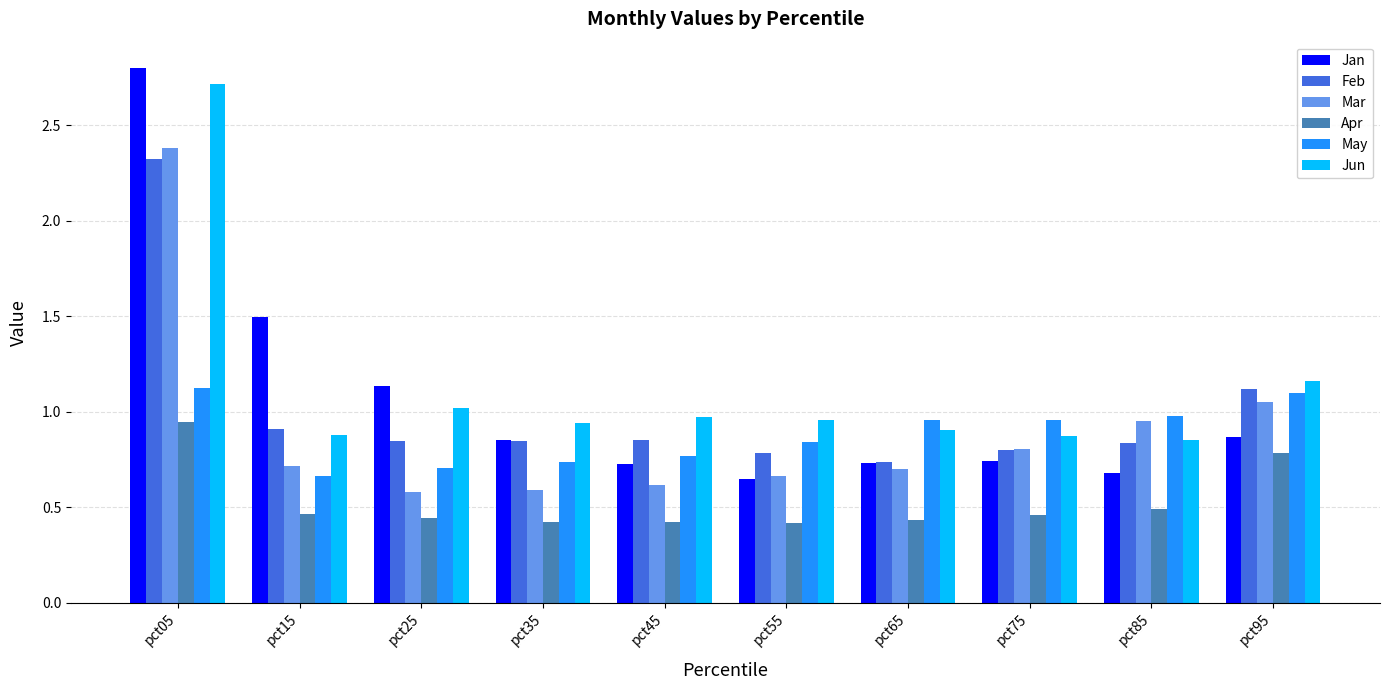

True or false: May has a value of 1.1 at pct15.

False